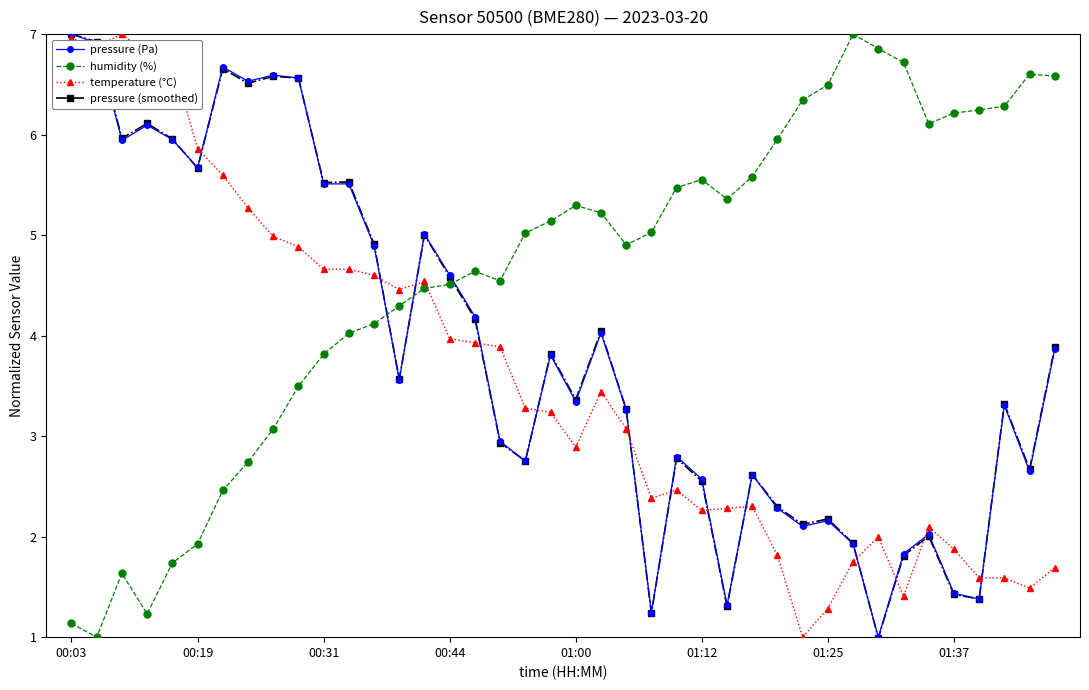

What is the minimum value shown in the chart?

1.0